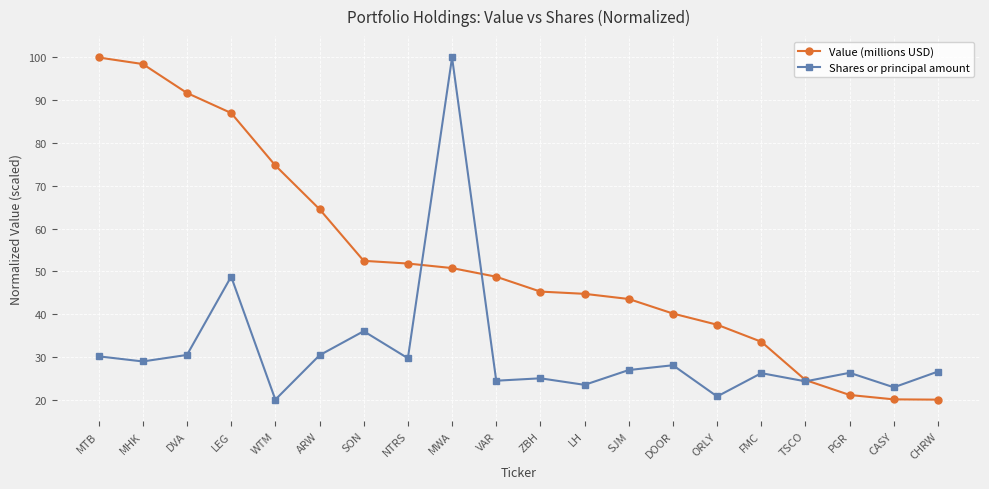

Which series changed the most between MHK and PGR?

Value (millions USD)